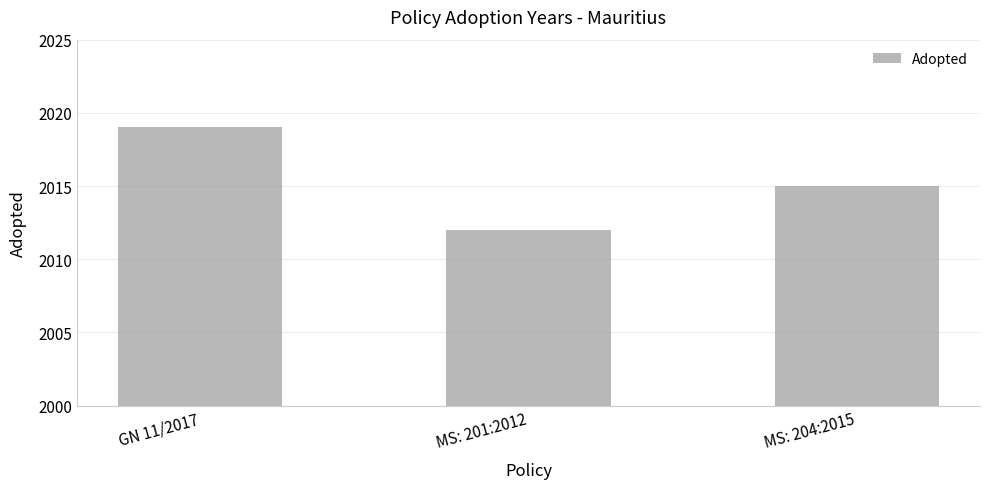

How many bars are there in total?

3